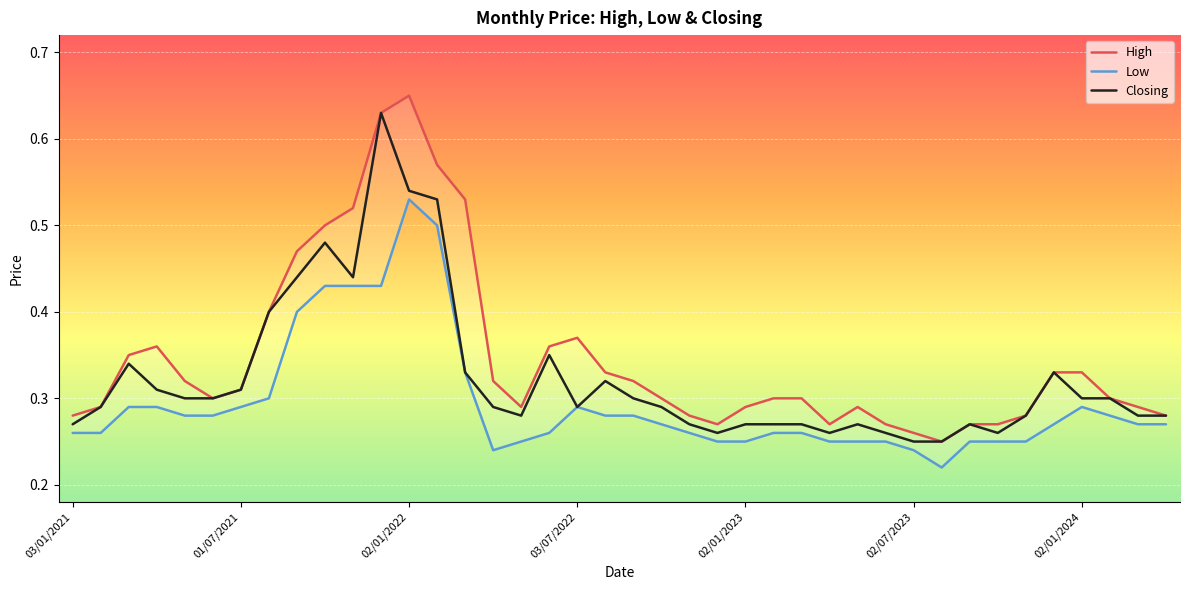

Which series has the largest range (max minus min)?

High